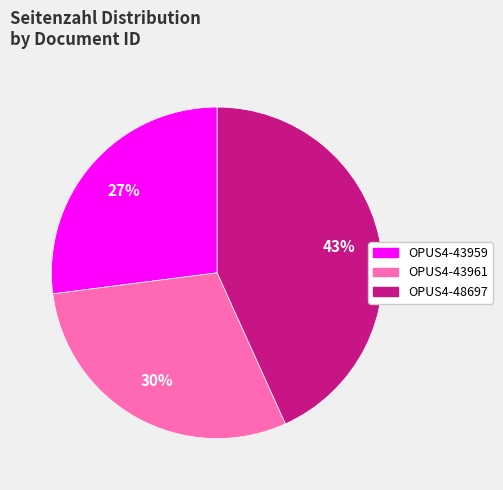

Approximately how many times larger is the value at OPUS4-43961 compared to OPUS4-43959?

1.1